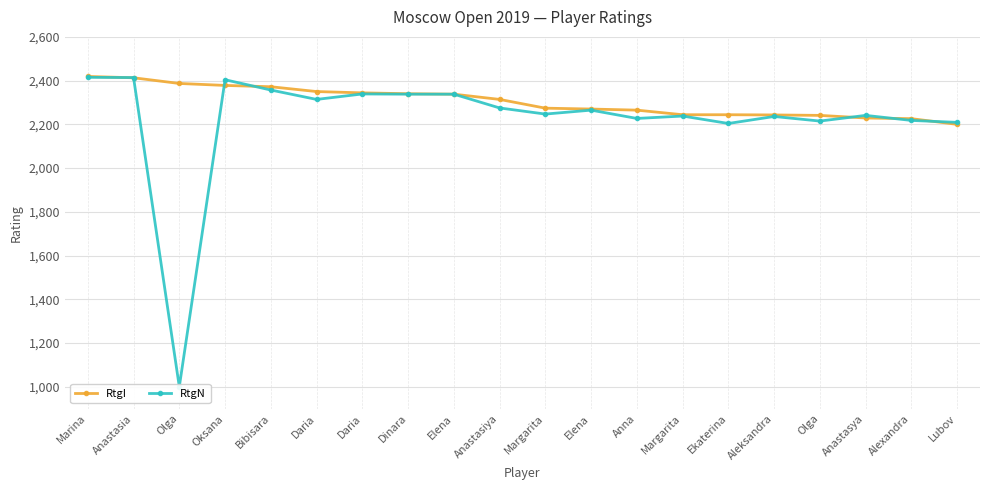

True or false: RtgI has a value of 708 at Dinara.

False